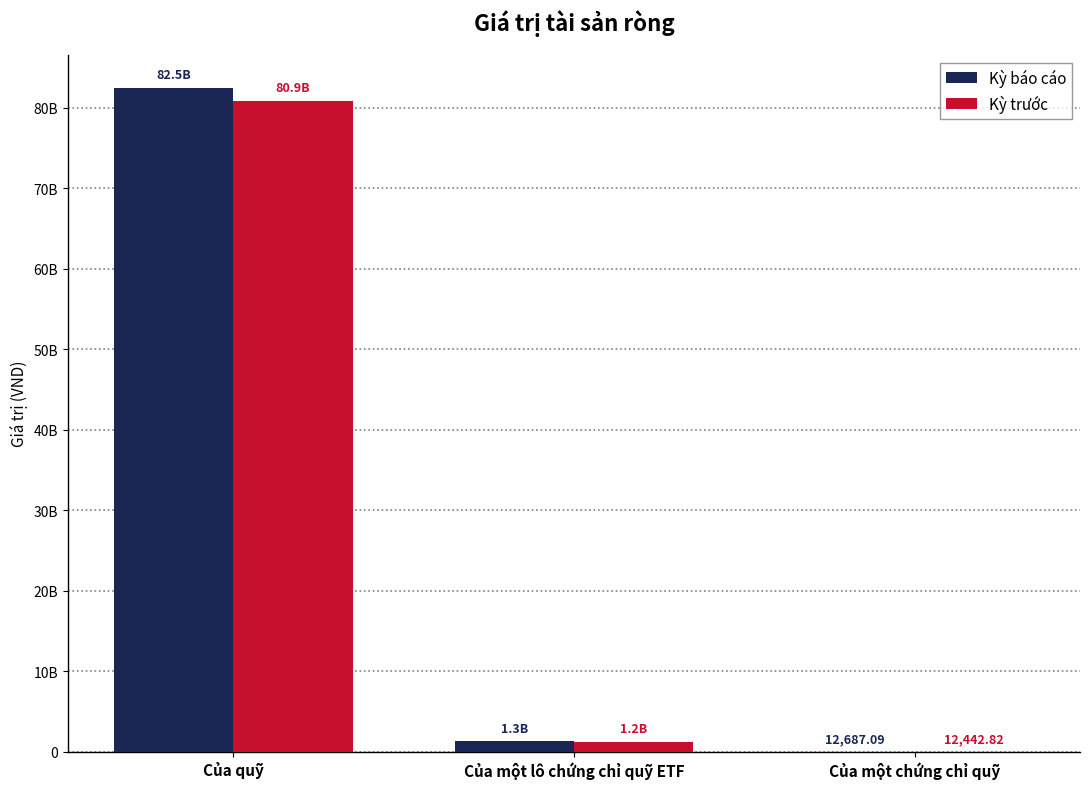

What is the maximum value shown in the chart?

82466078852.0